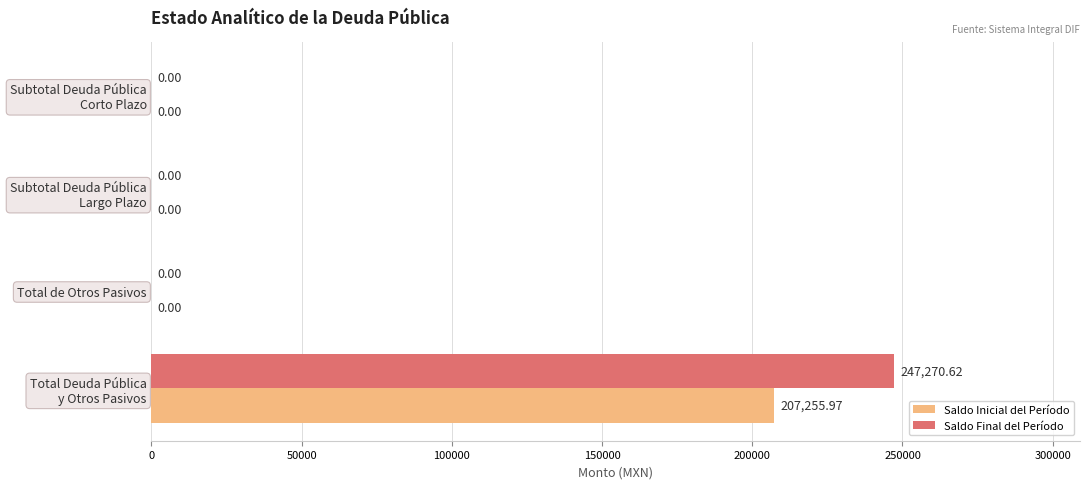

At which category is the sum across all series the highest?

Total Deuda Pública
y Otros Pasivos